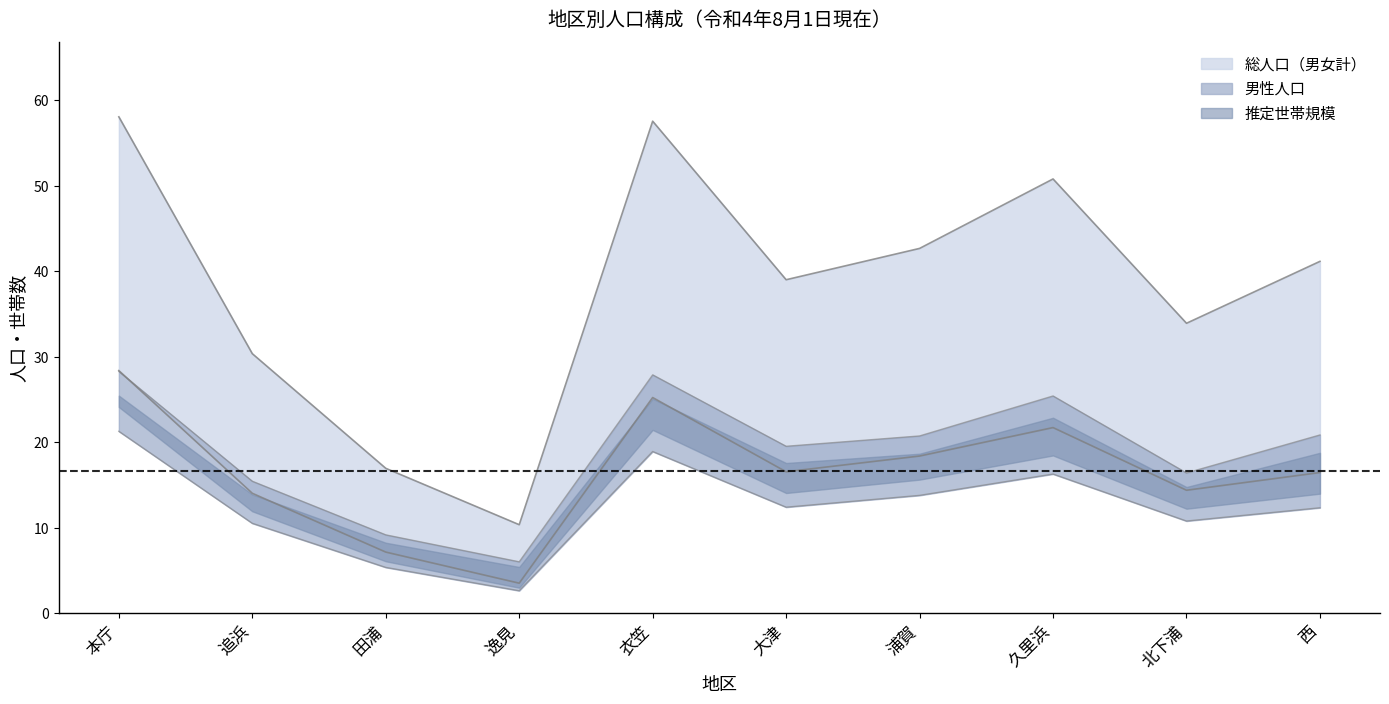

True or false: 女性人口 and 男性人口 intersect in this chart.

False